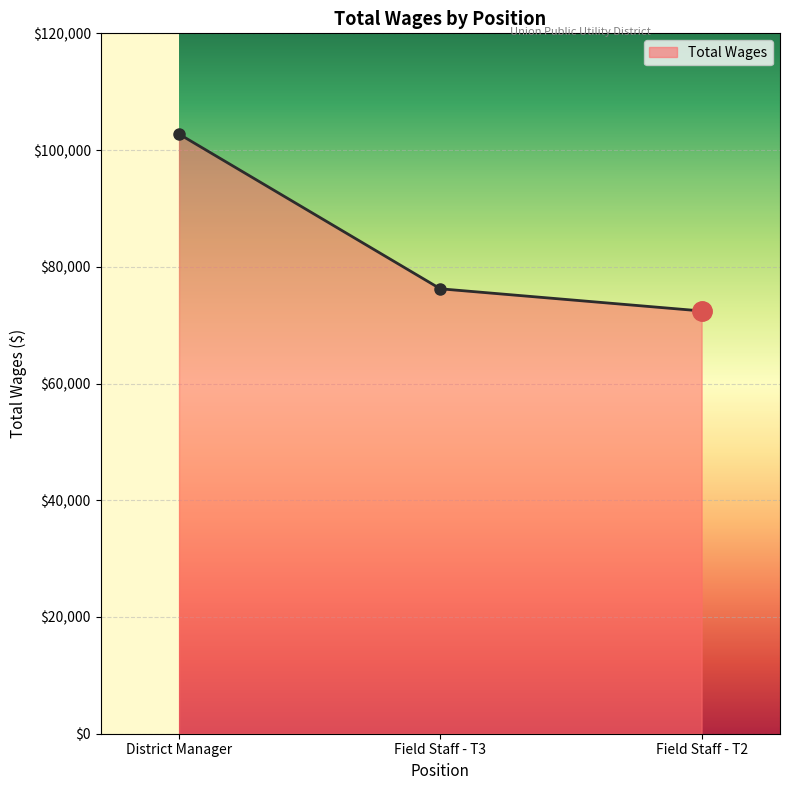

Reading left to right, what are all the values shown in this chart?

102746	76231	72432